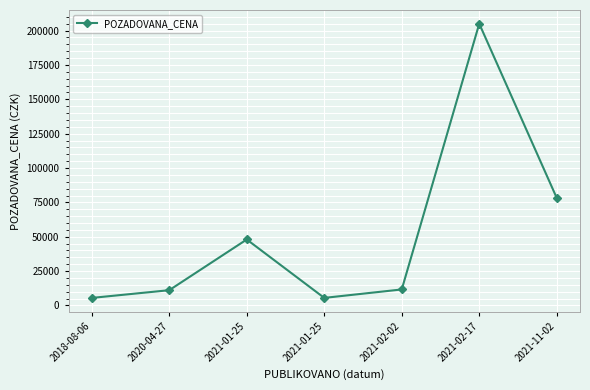

How many data points does each series have?

7